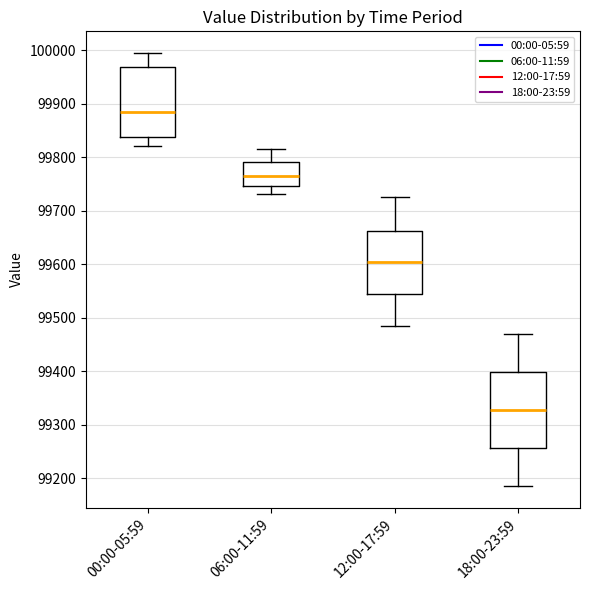

Reading left to right, read every box against the y-axis: the position of its median line, the range the box covers, and the ends of its whiskers. The values are not printed on the chart, so give them approximately, as read against the axis.

00:00-05:59: median 99890, box 99840 to 99970, whiskers 99820 to 100000
06:00-11:59: median 99760, box 99750 to 99790, whiskers 99730 to 99820
12:00-17:59: median 99600, box 99540 to 99660, whiskers 99490 to 99730
18:00-23:59: median 99330, box 99260 to 99400, whiskers 99190 to 99470